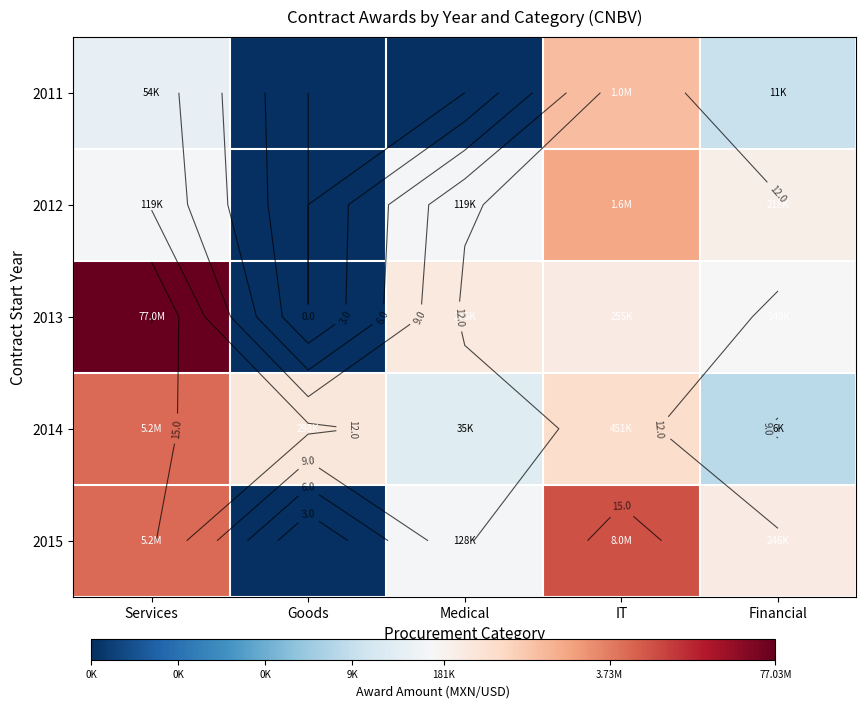

List the labels in order of 2014 value, smallest first.

Financial, Medical, Goods, IT, Services